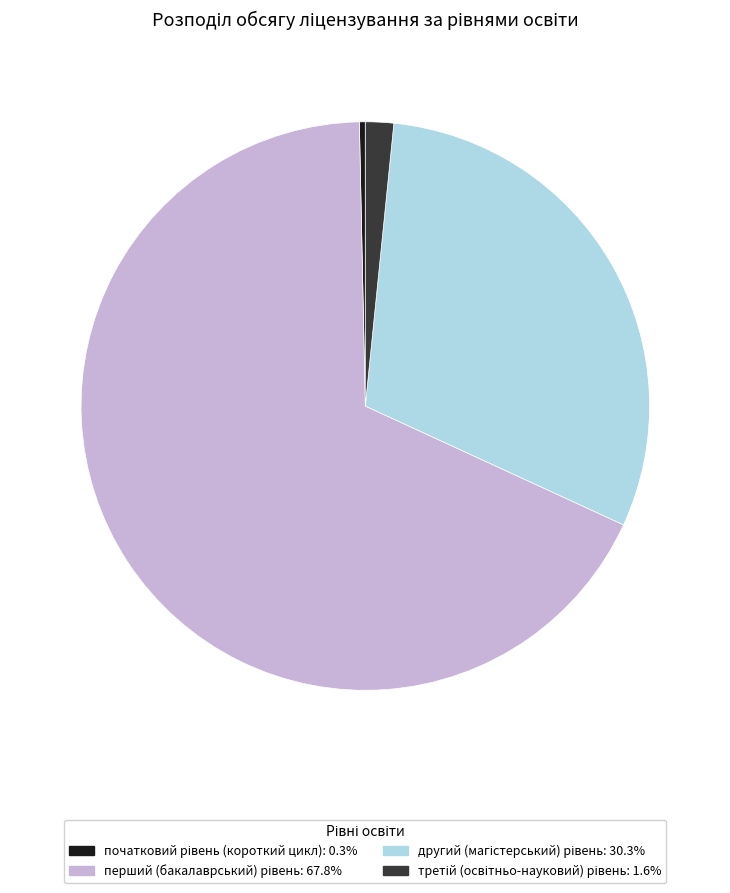

How many slices are in this pie chart?

4